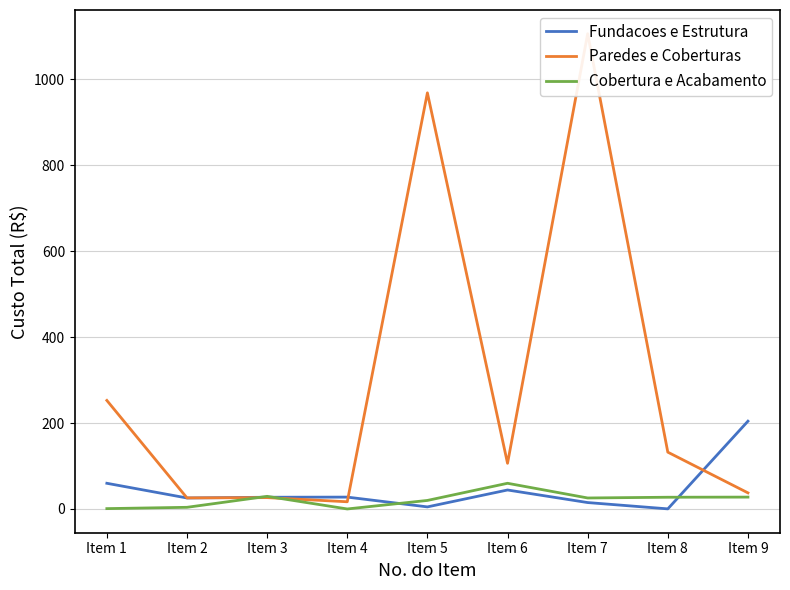

After their last crossing, which series has the higher values: Fundacoes e Estrutura or Cobertura e Acabamento?

Fundacoes e Estrutura